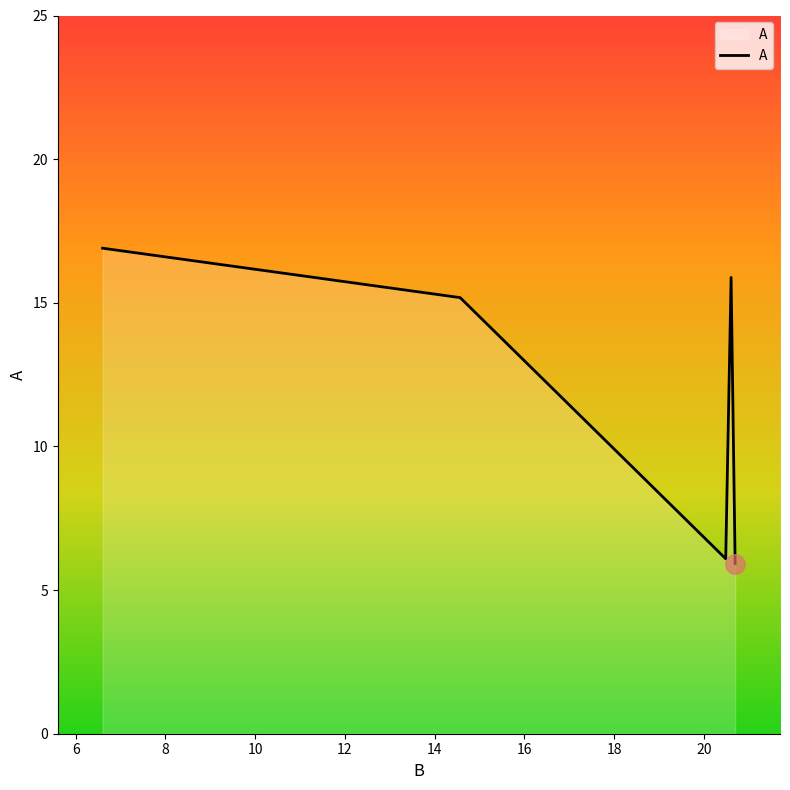

What is the maximum value shown in the chart?

16.9